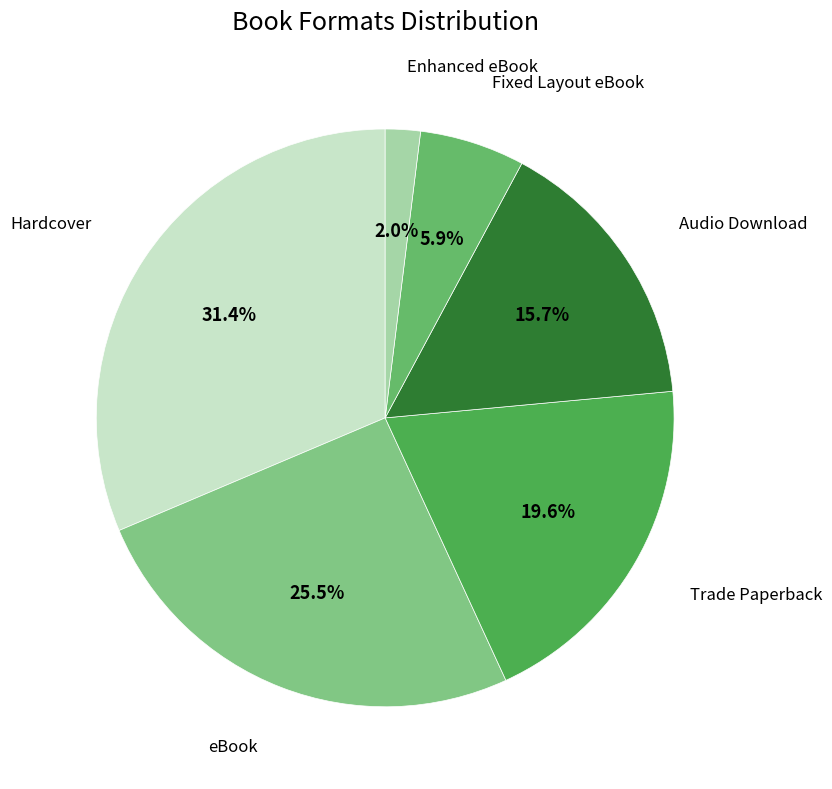

Rank the categories by value from lowest to highest.

Enhanced eBook, Fixed Layout eBook, Audio Download, Trade Paperback, eBook, Hardcover